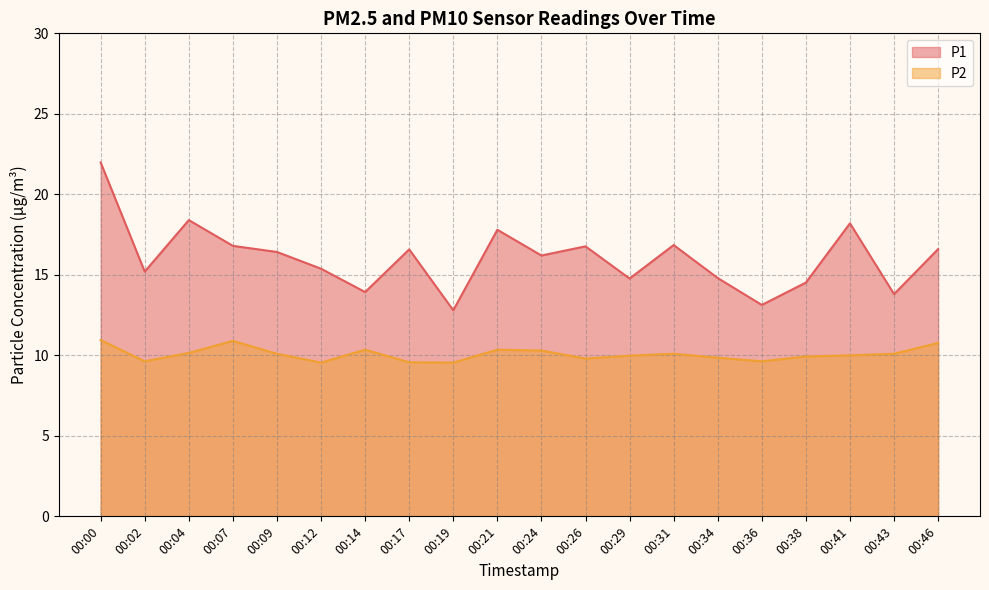

What is the difference between the second highest and second lowest values in the P2 series?

1.3